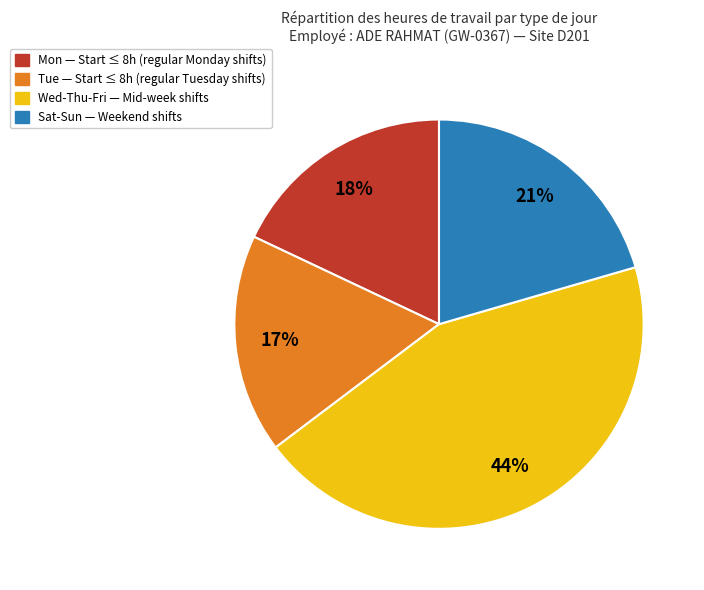

Is there any slice that represents more than half of the pie?

No